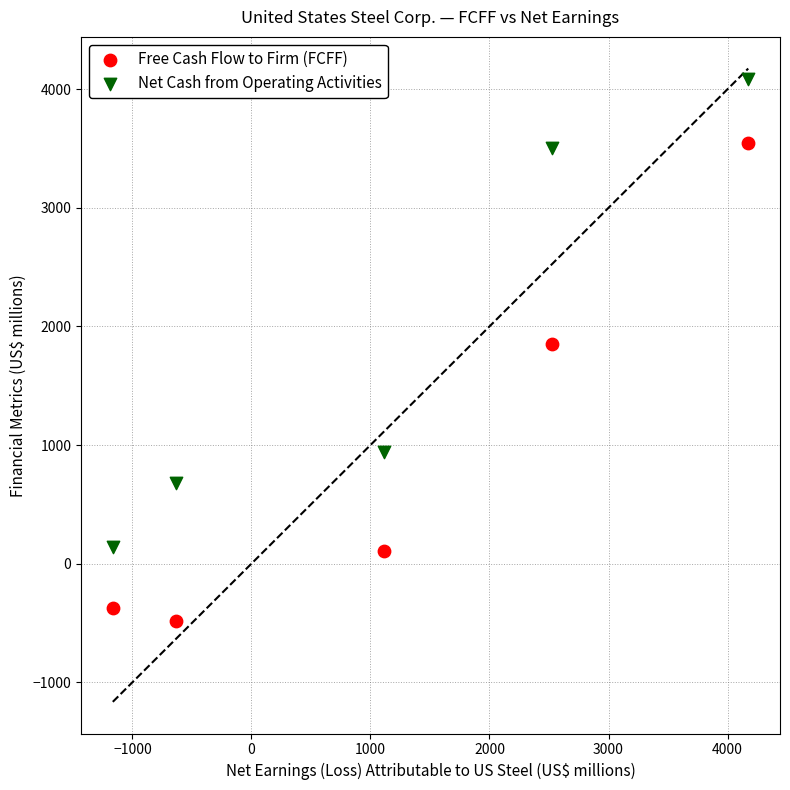

Across all data points, what is the range of X values (max minus min)?

5339